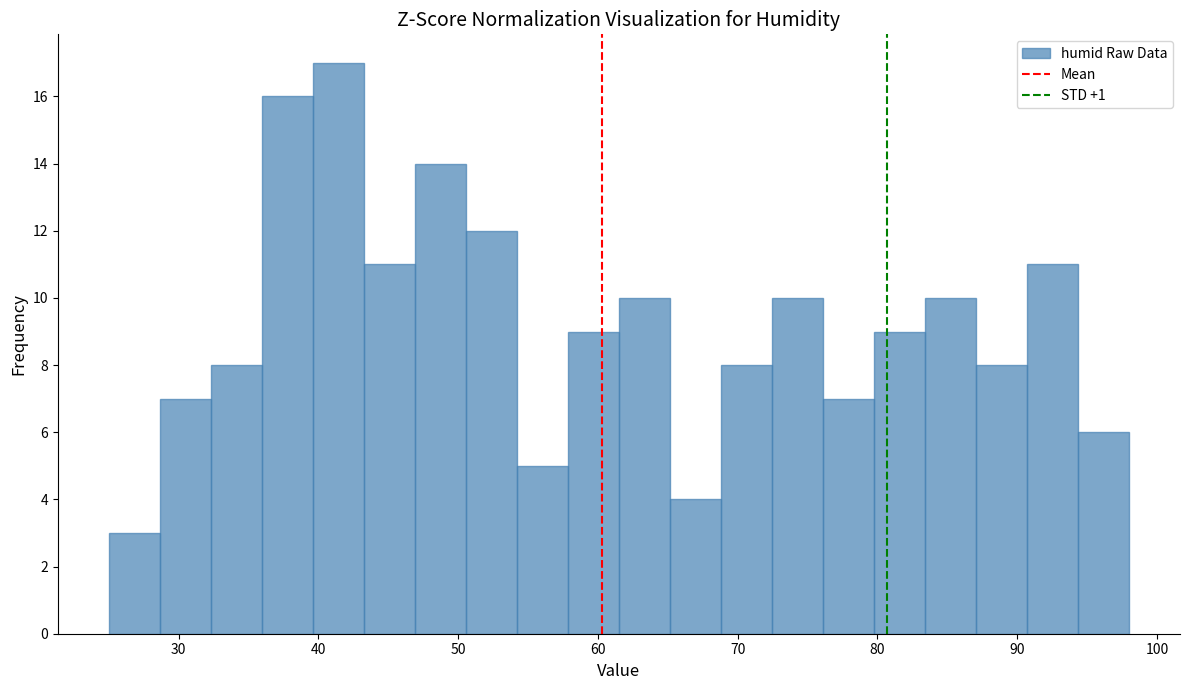

Around what value on the x-axis is the tallest bar? Give the approximate position of its centre, as read against the axis.

41